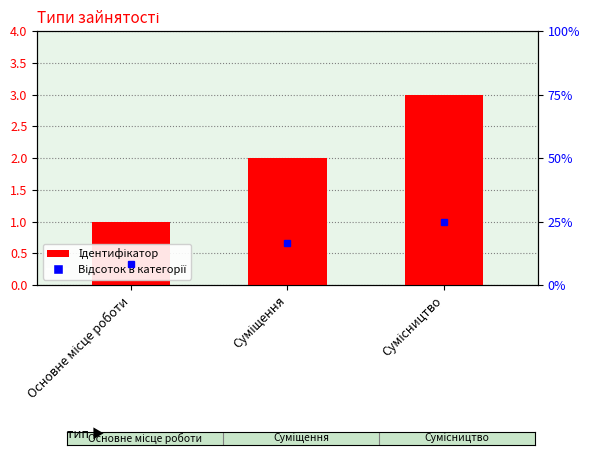

What is the sum of all values?

6